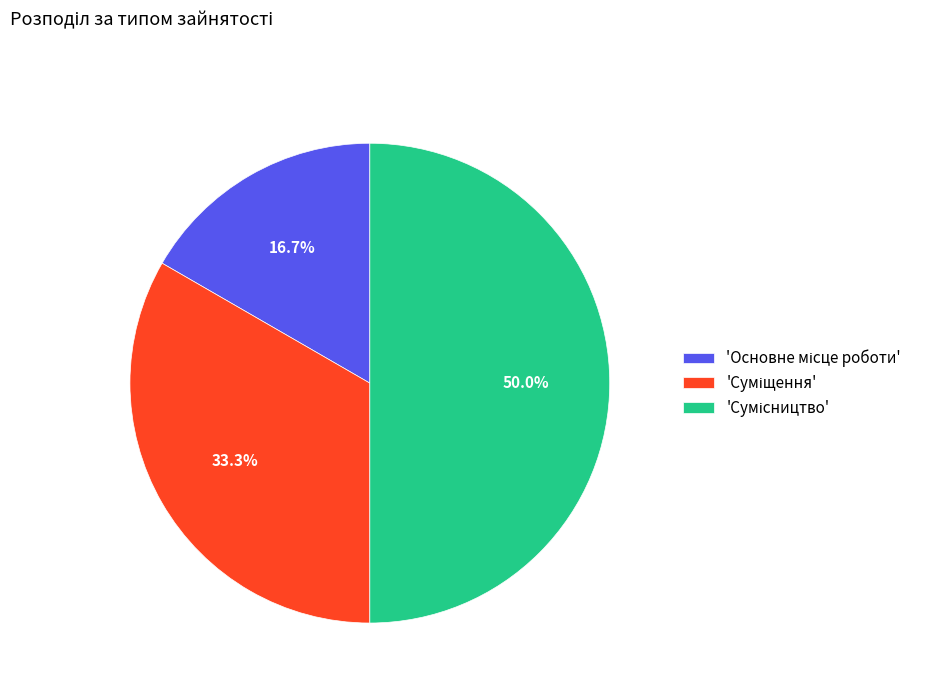

To the nearest percent, what is the difference between the largest and smallest slice percentages?

33%